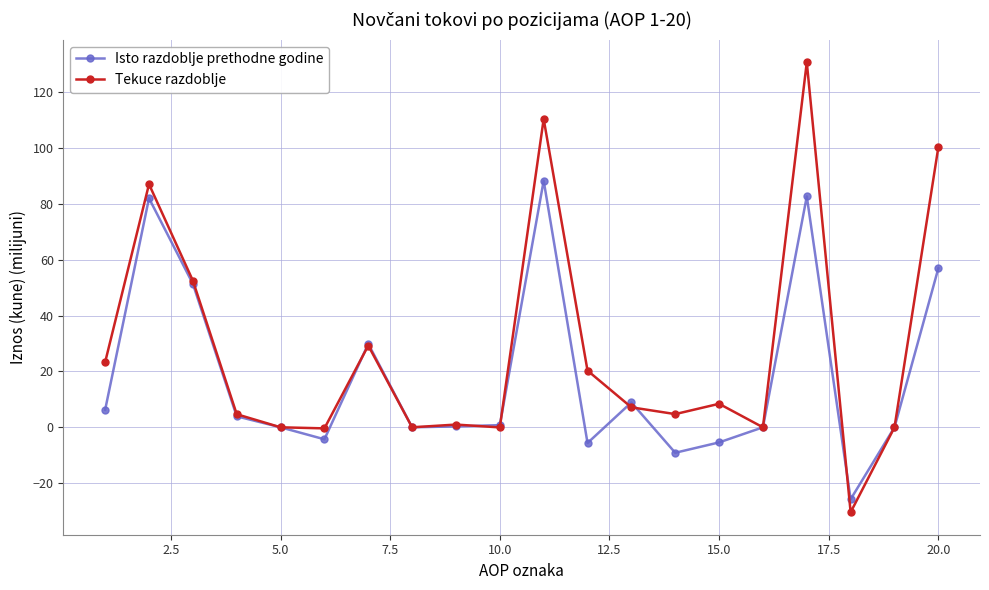

True or false: Isto razdoblje prethodne godine has more than 0 interior local peaks.

True